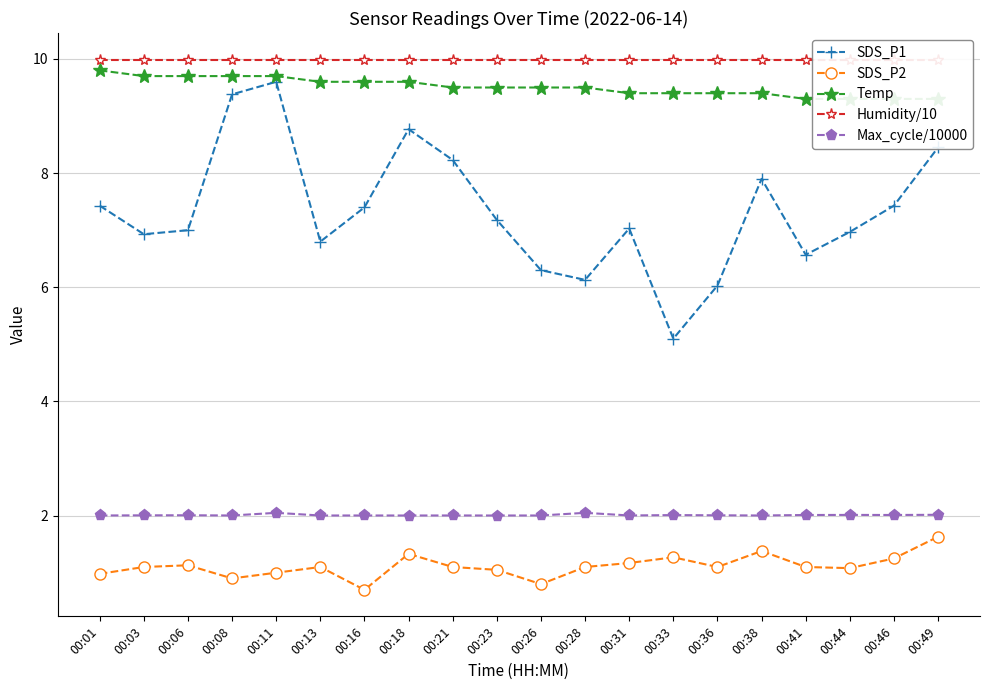

What is the sum of the SDS_P2 values at 00:31 and 00:36?

2.3